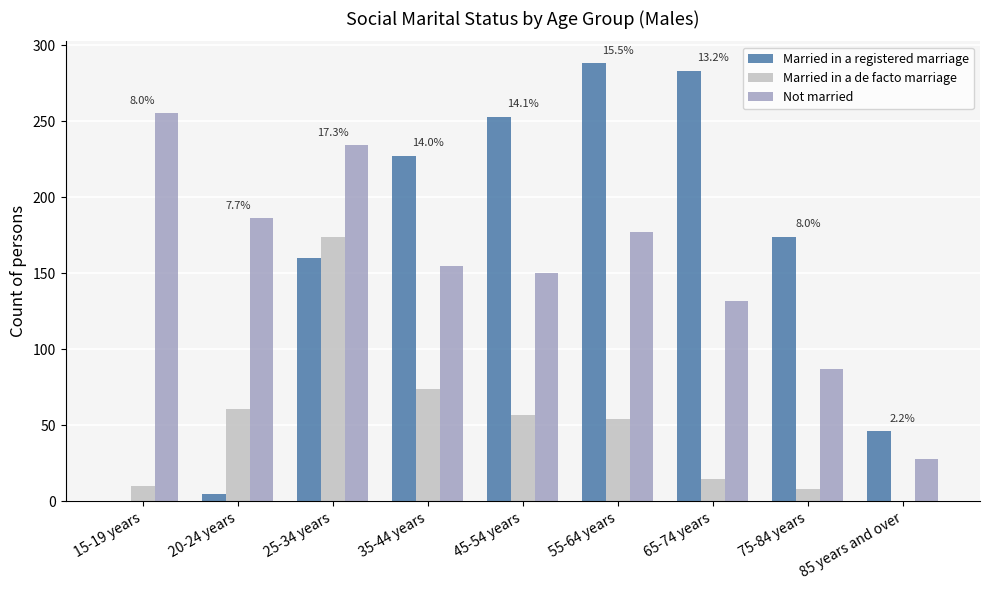

How many groups of bars are there?

9